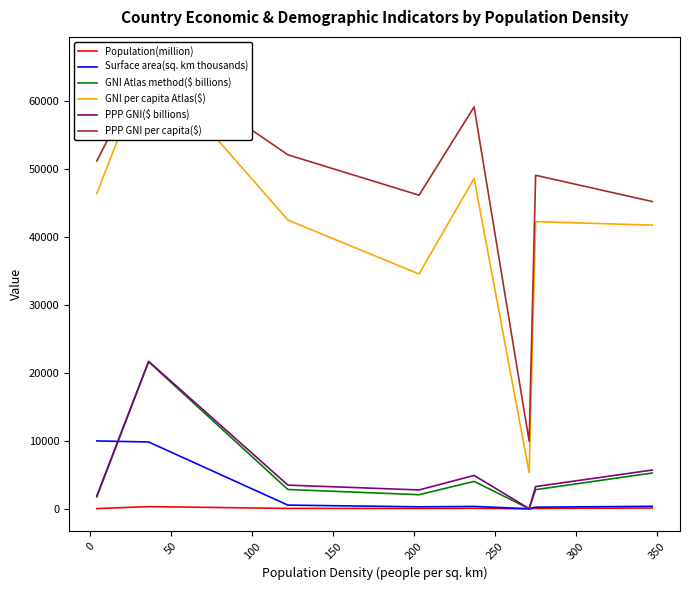

True or false: GNI Atlas method($ billions) and PPP GNI per capita($) cross at least once.

False